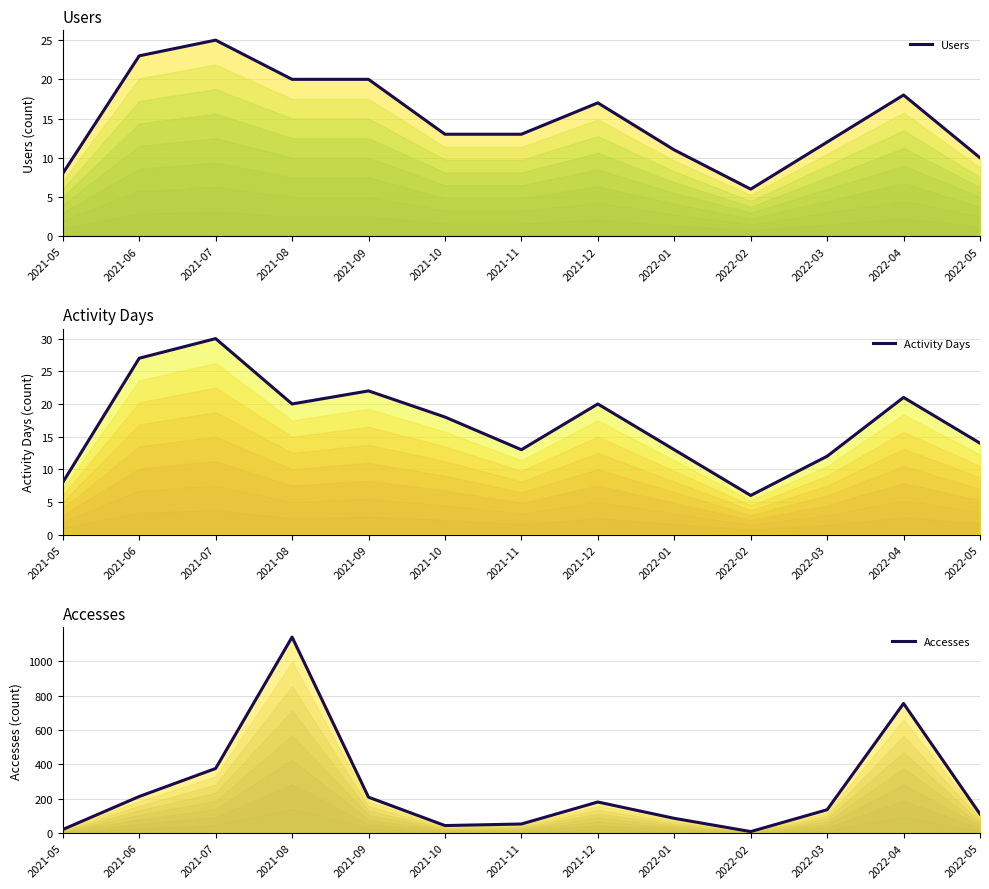

What is the average value of the Accesses series?

256